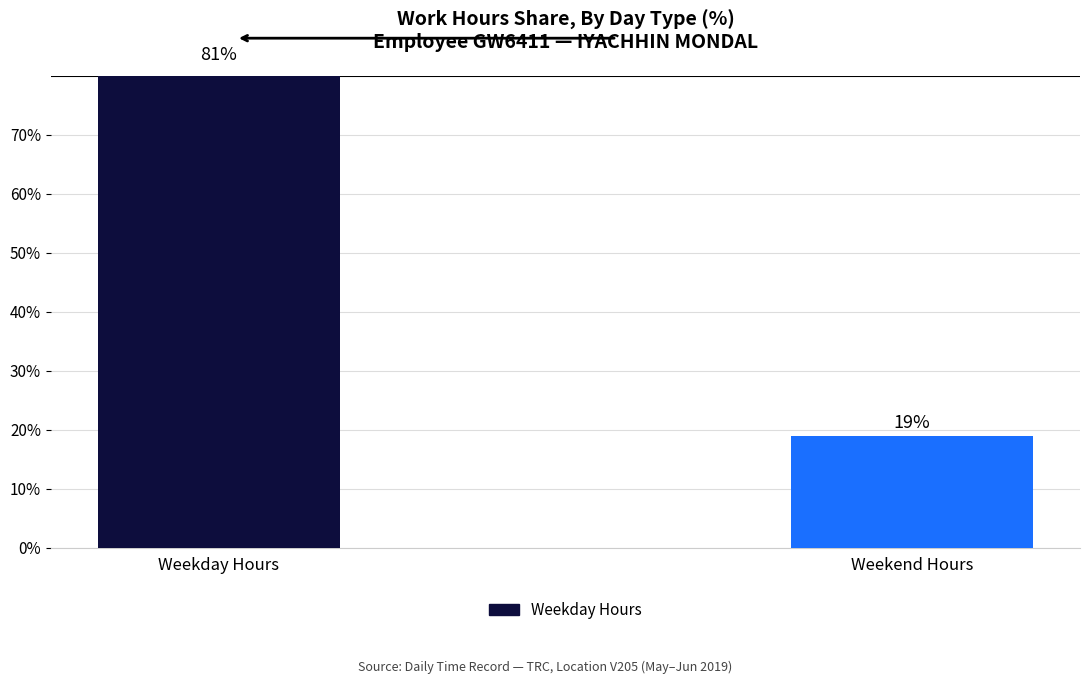

What is the average value?

50.0